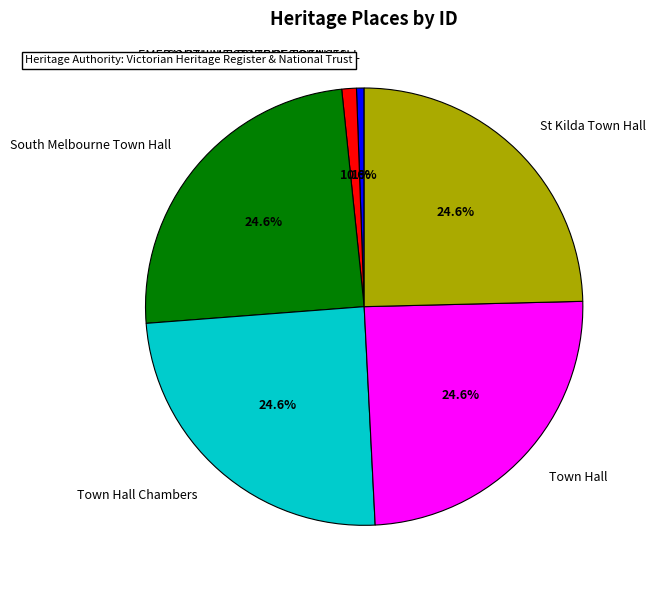

What portion of the pie excludes St Kilda Town Hall?

75.4%